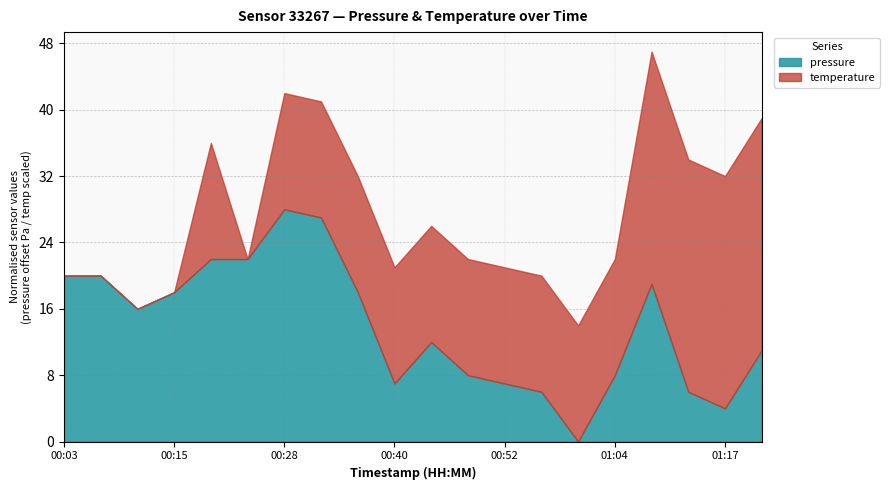

What is the total value across all series at 01:04?

22.0